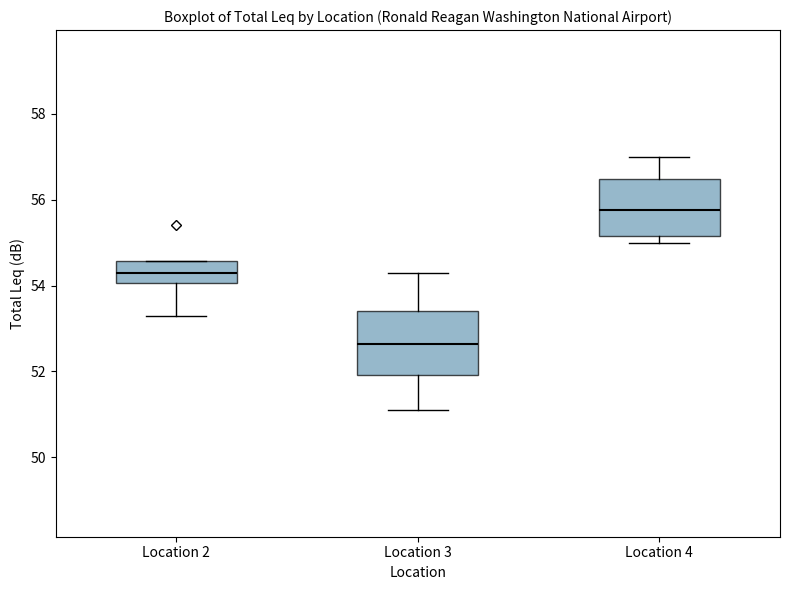

Reading left to right, read every box against the y-axis: the position of its median line, the range the box covers, and the ends of its whiskers. The values are not printed on the chart, so give them approximately, as read against the axis.

Location 2: median 54.4, box 54.0 to 54.6, whiskers 53.4 to 54.6
Location 3: median 52.6, box 52.0 to 53.4, whiskers 51.2 to 54.4
Location 4: median 55.8, box 55.2 to 56.4, whiskers 55.0 to 57.0